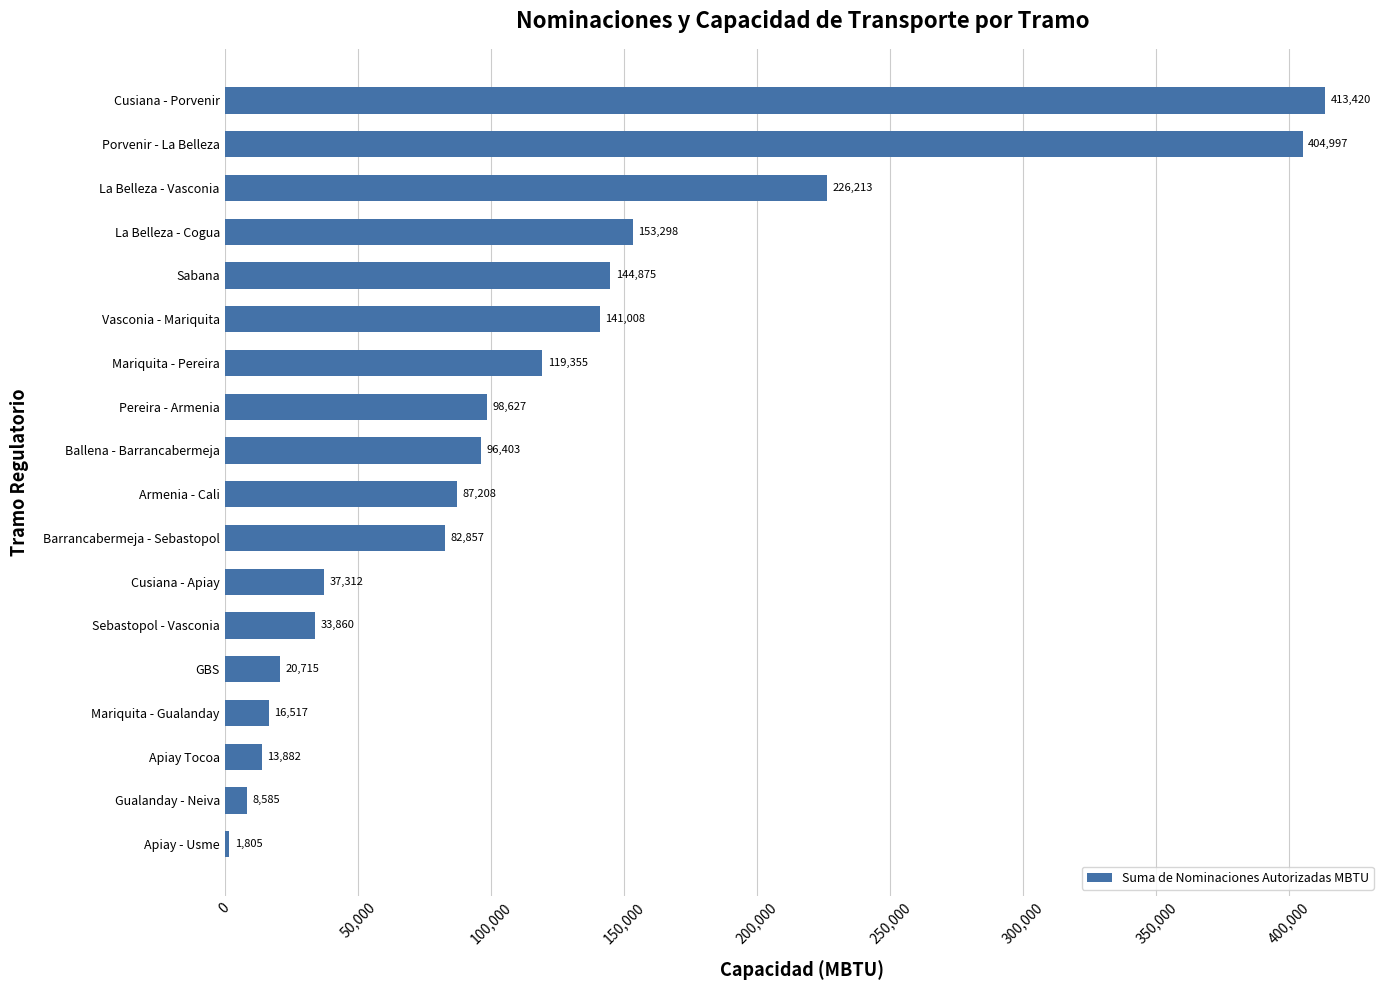

At which label is the value closest to 207612?

La Belleza - Vasconia